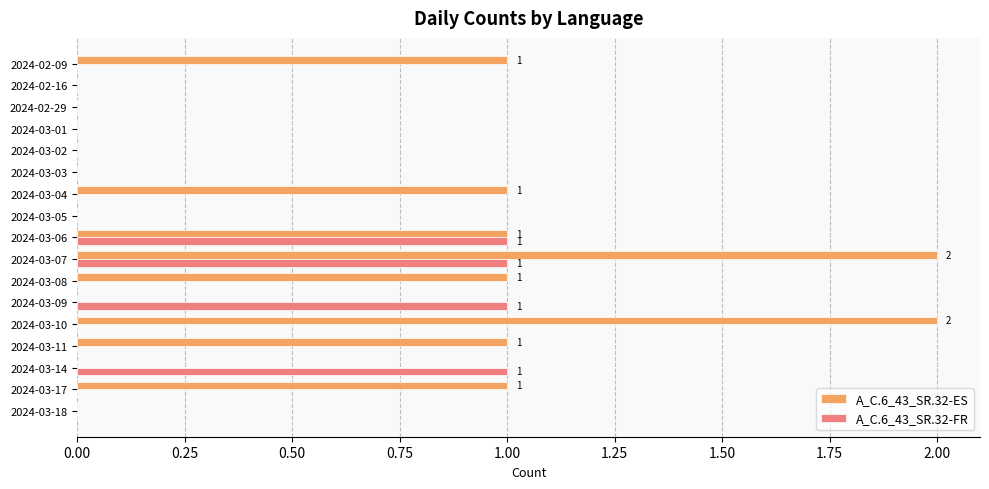

What is the sum of all A_C.6_43_SR.32-FR values?

4